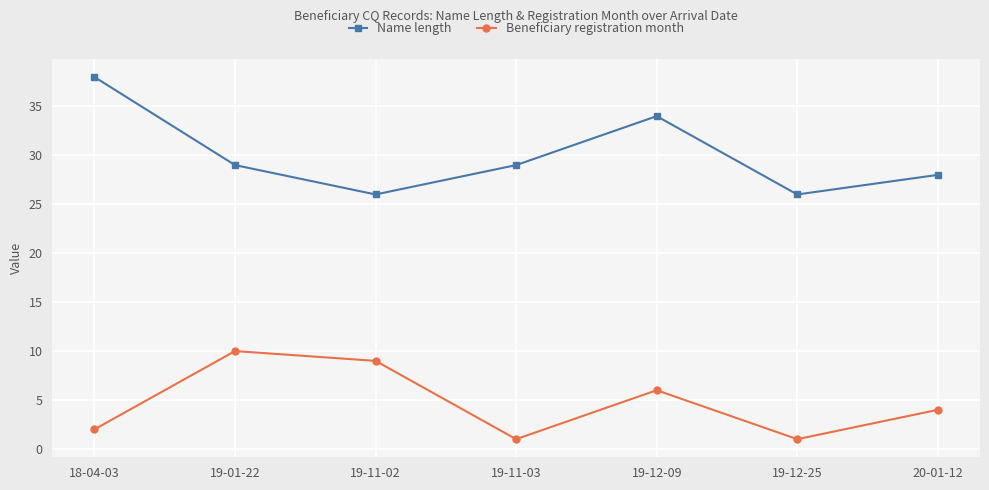

How many lines are shown in the chart?

2